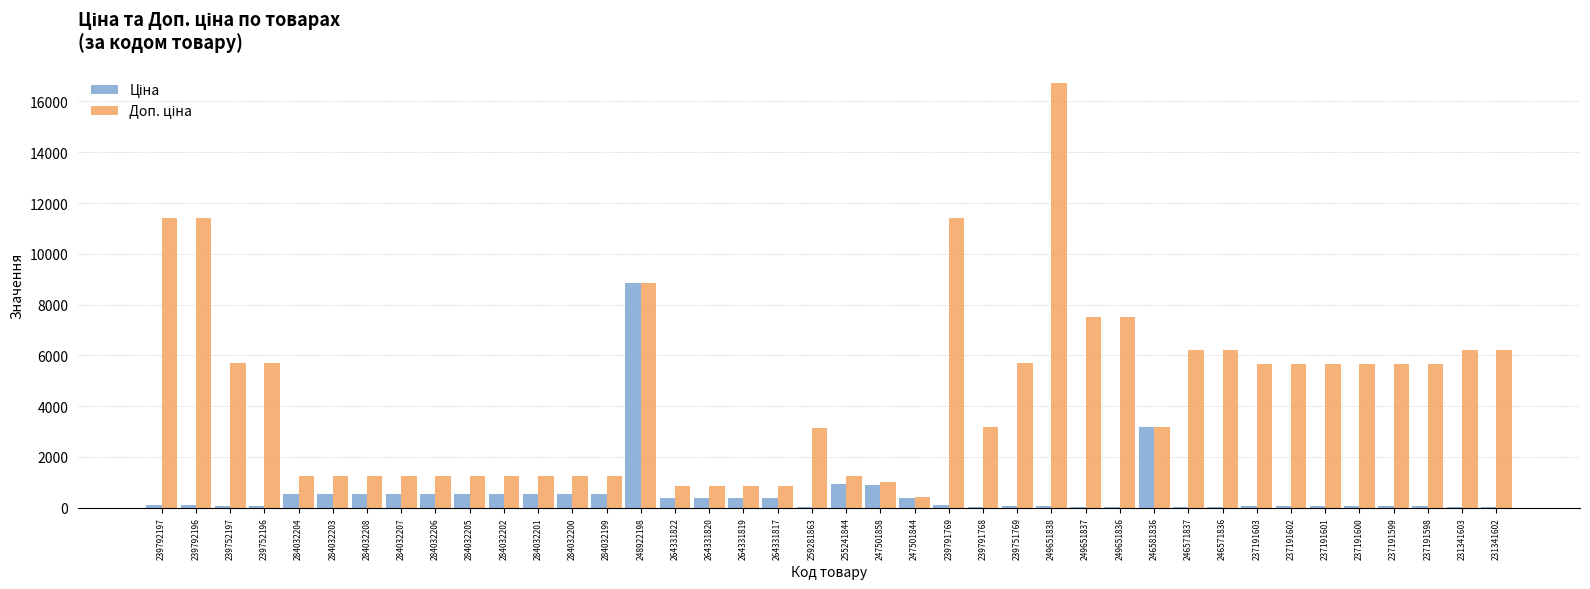

Which label corresponds to the largest value in the chart?

249651838